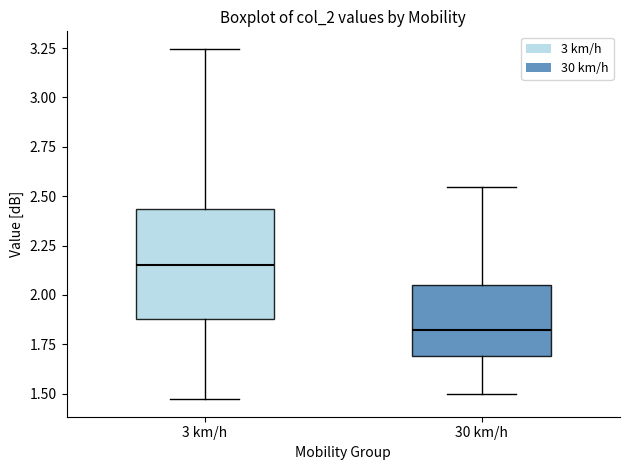

Reading left to right, transcribe this box plot: for each box, give where its median line is, the range the box spans, and where its two whiskers end, as read against the y-axis. The values are not printed on the chart, so give them approximately, as read against the axis.

3 km/h: median 2.15, box 1.90 to 2.45, whiskers 1.45 to 3.25
30 km/h: median 1.80, box 1.70 to 2.05, whiskers 1.50 to 2.55